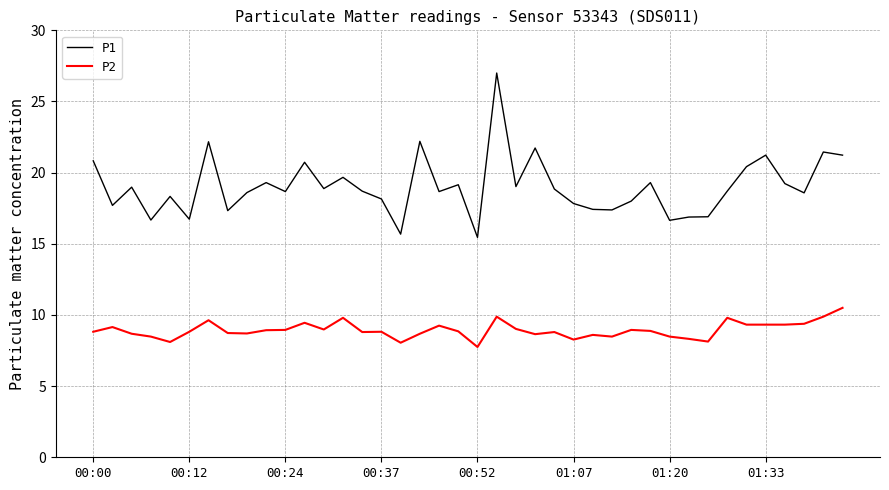

True or false: P2 and P1 cross at least once.

False